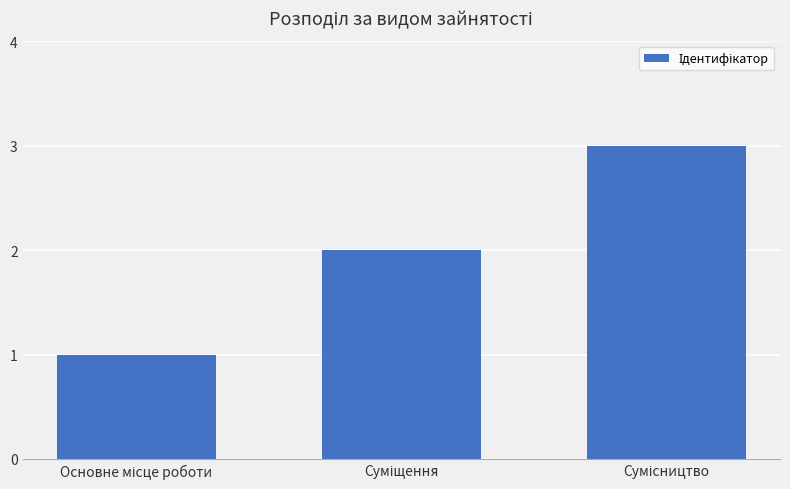

How many series are shown in this chart?

1